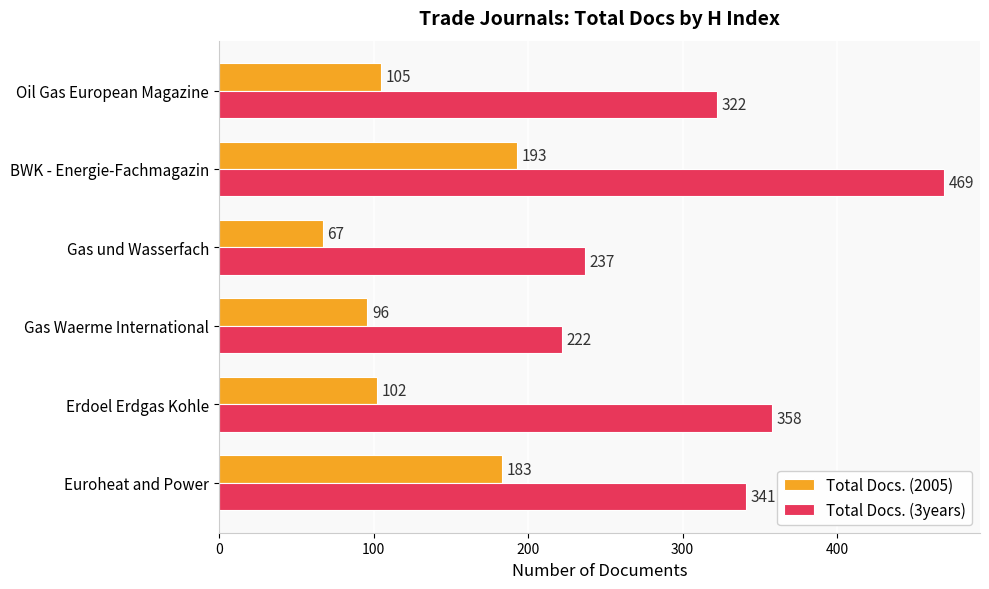

Which category has the highest value in the Total Docs. (3years) series?

BWK - Energie-Fachmagazin